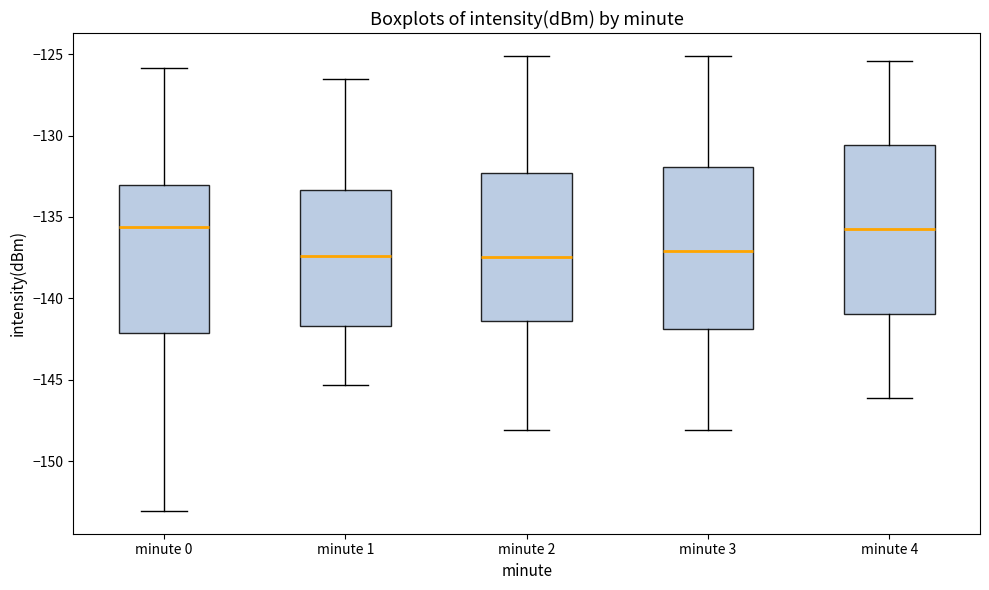

Reading left to right, read every box against the y-axis: the position of its median line, the range the box covers, and the ends of its whiskers. The values are not printed on the chart, so give them approximately, as read against the axis.

minute 0: median -135.5, box -142.0 to -133.0, whiskers -153.0 to -126.0
minute 1: median -137.5, box -141.5 to -133.5, whiskers -145.5 to -126.5
minute 2: median -137.5, box -141.5 to -132.5, whiskers -148.0 to -125.0
minute 3: median -137.0, box -142.0 to -132.0, whiskers -148.0 to -125.0
minute 4: median -136.0, box -141.0 to -130.5, whiskers -146.0 to -125.5